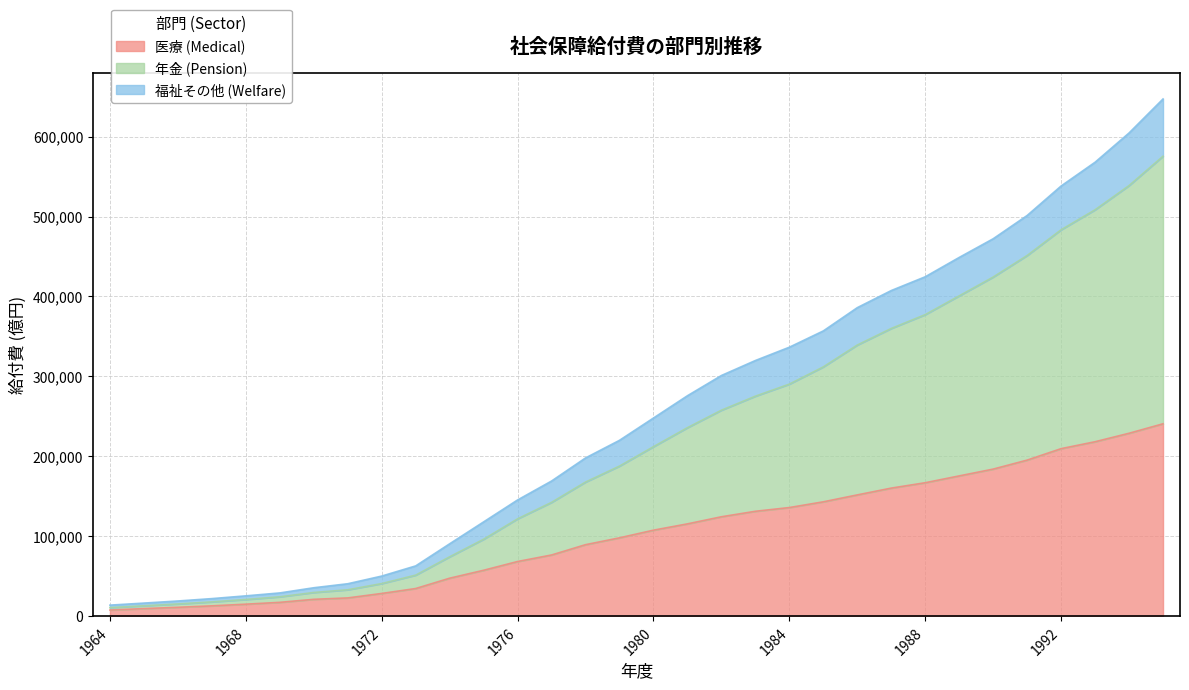

True or false: 福祉その他 (Welfare) has more than 2 points higher than both neighbors.

False